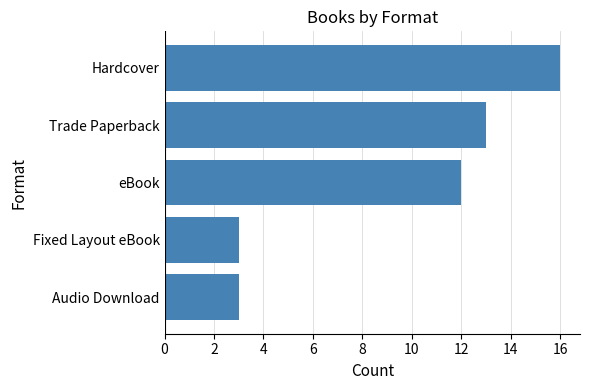

The chart shows a value of 8 at Hardcover. True or false?

False